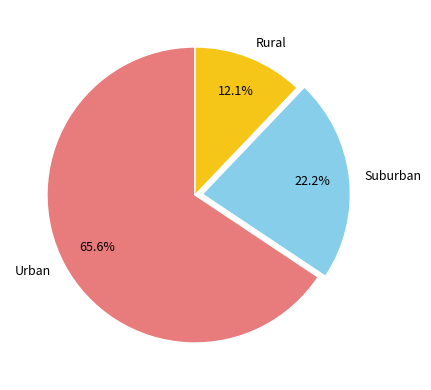

What percentage is NOT represented by Suburban?

77.8%